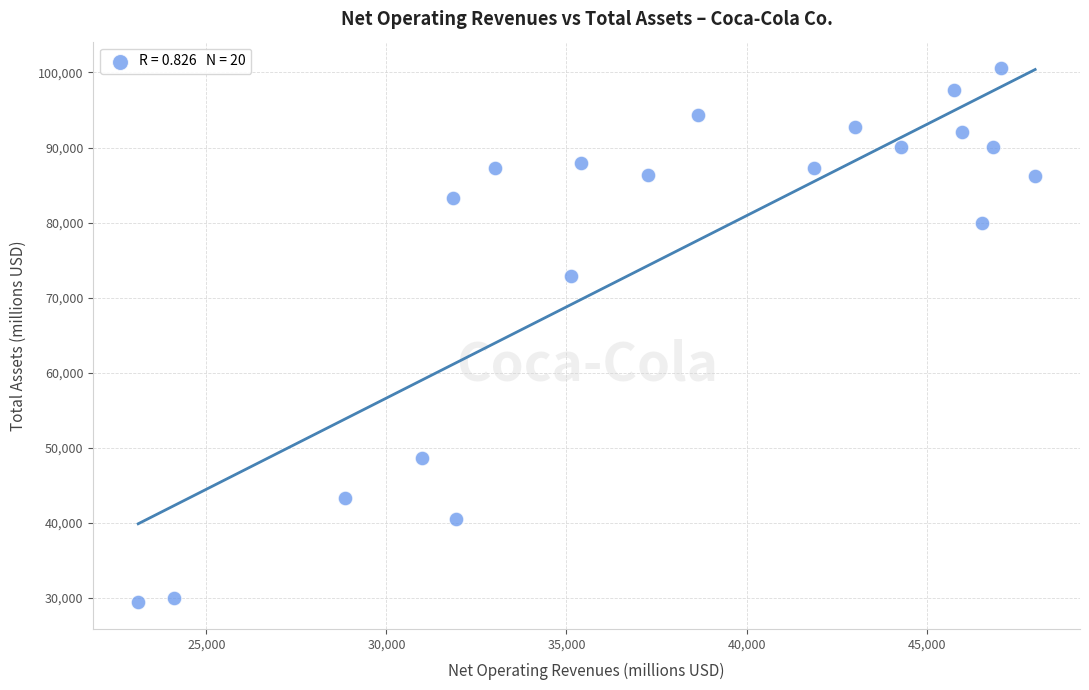

What Y value in the scatter plot is closest to 64988?

72921